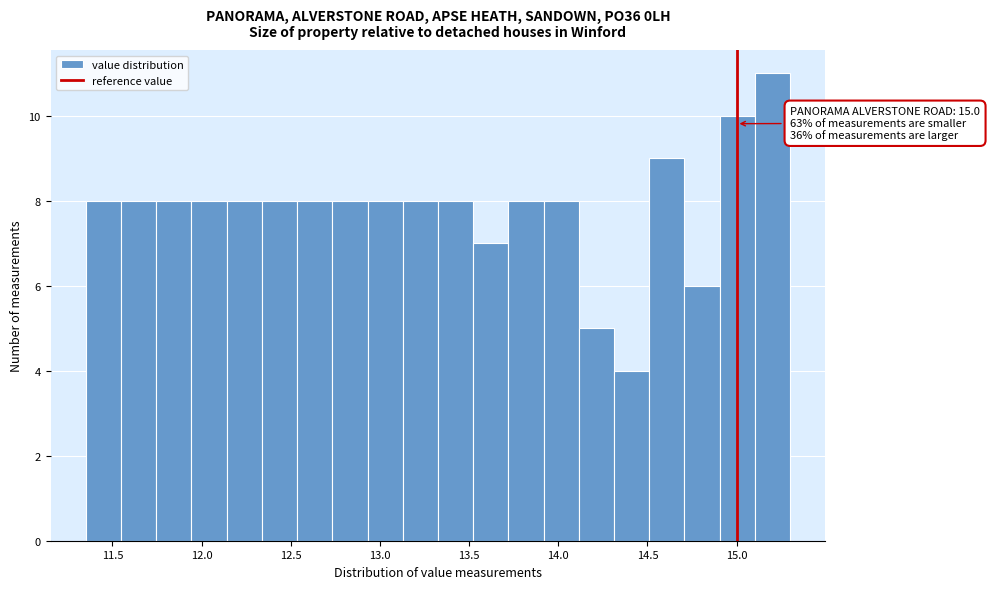

Around what value on the x-axis is the tallest bar? Give the approximate position of its centre, as read against the axis.

15.20